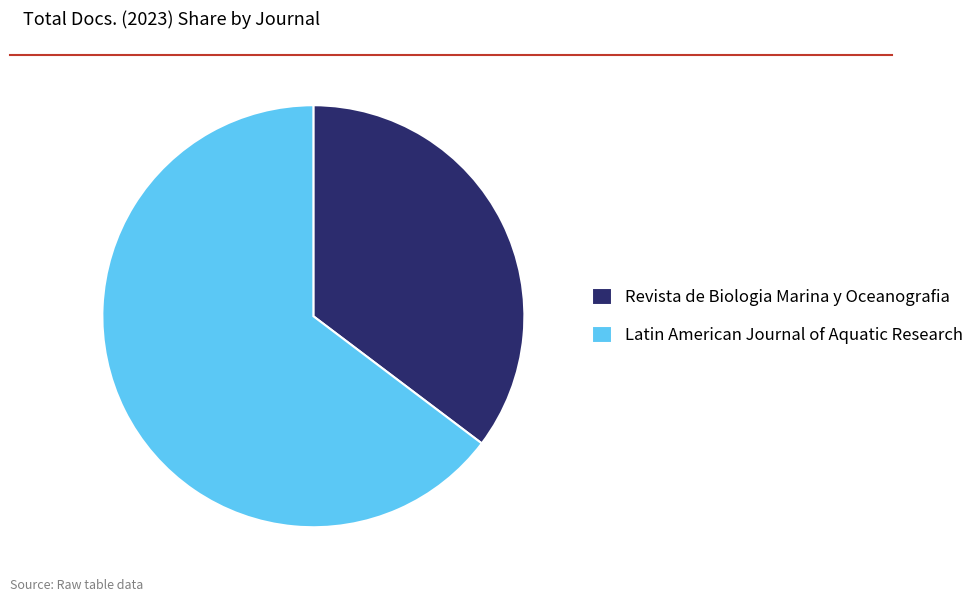

Rank the categories by value from highest to lowest.

Latin American Journal of Aquatic Research, Revista de Biologia Marina y Oceanografia